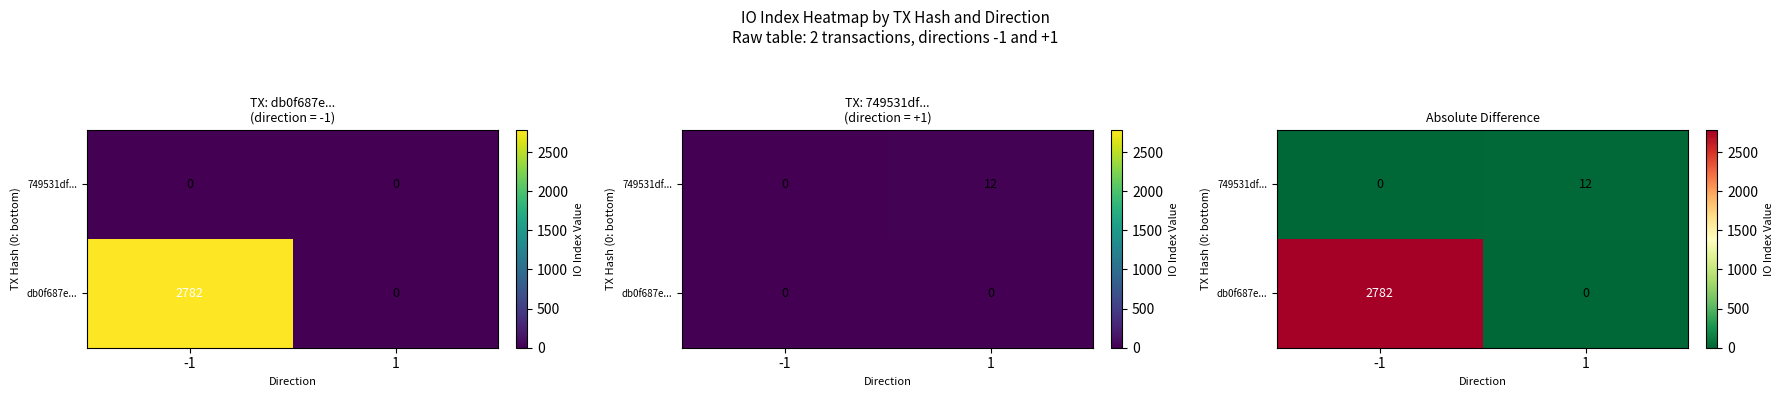

How many values in the db0f687e... series are below 2782?

1